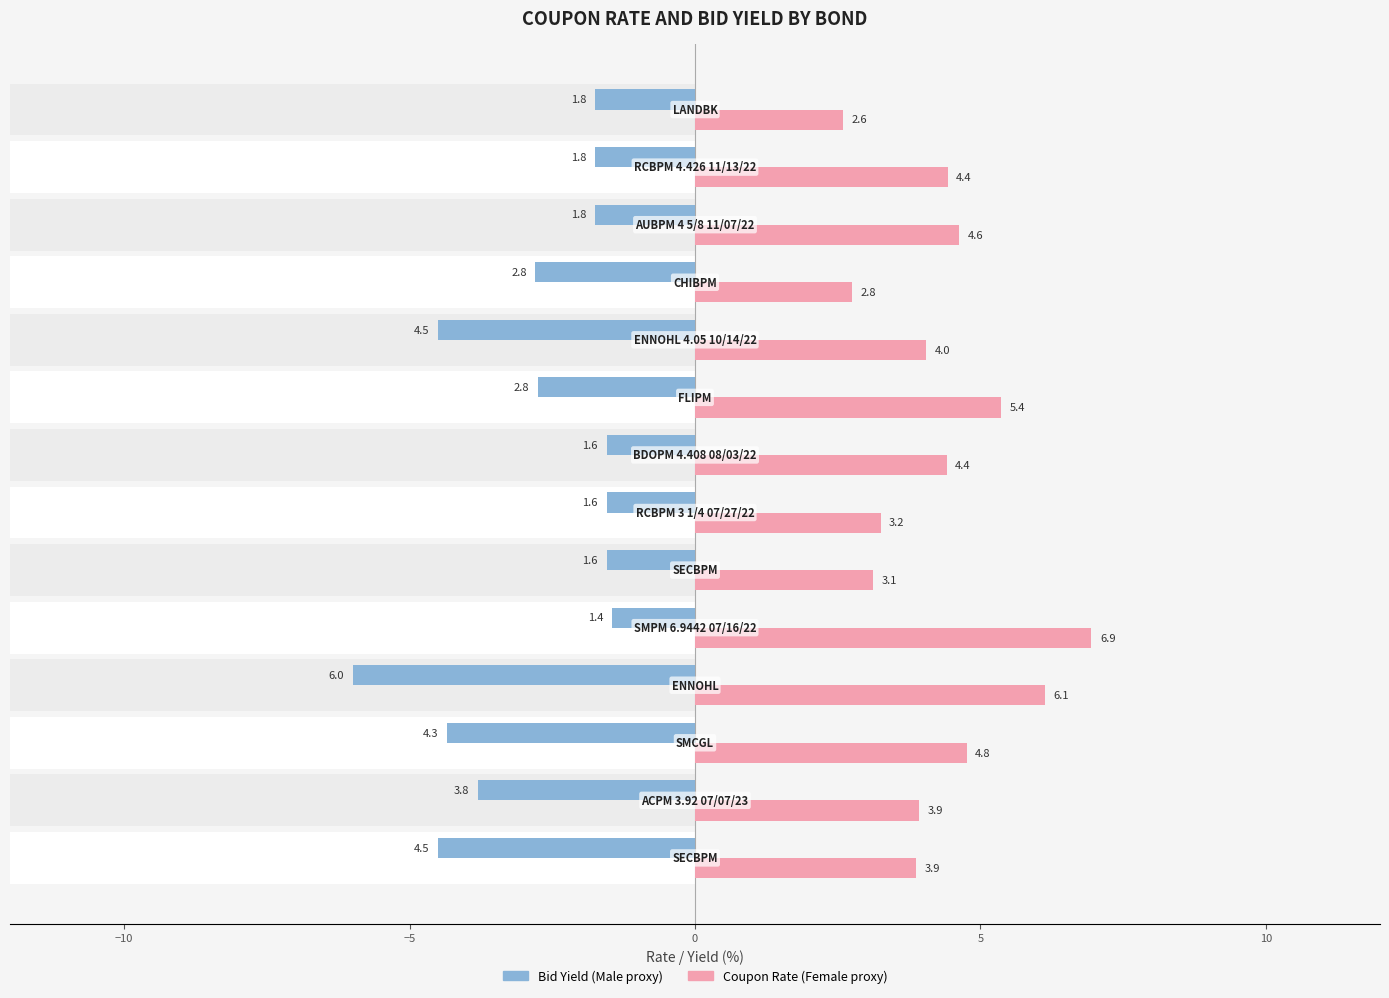

Is the value of Female at 10 greater than the value of Male at 5?

Yes